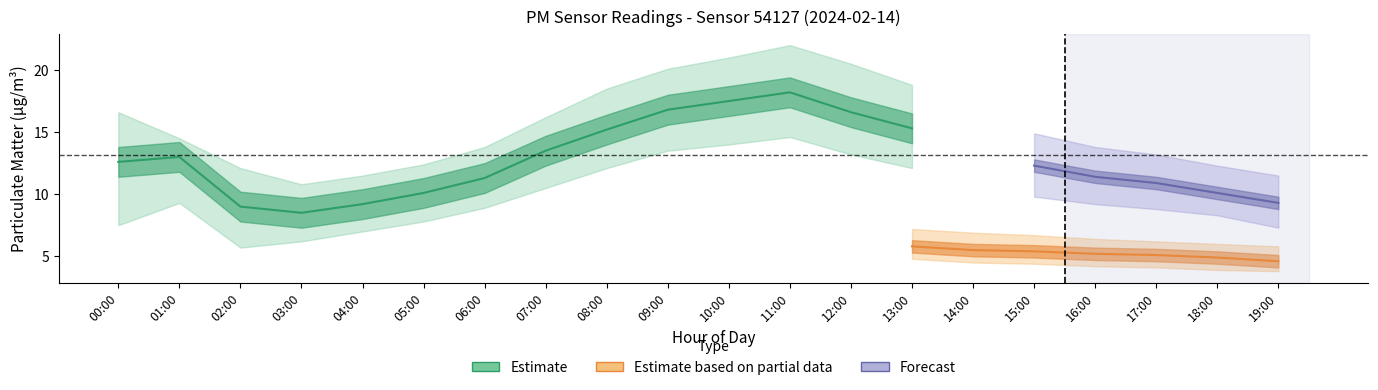

What is the label of the 10th point from the left?

09:00